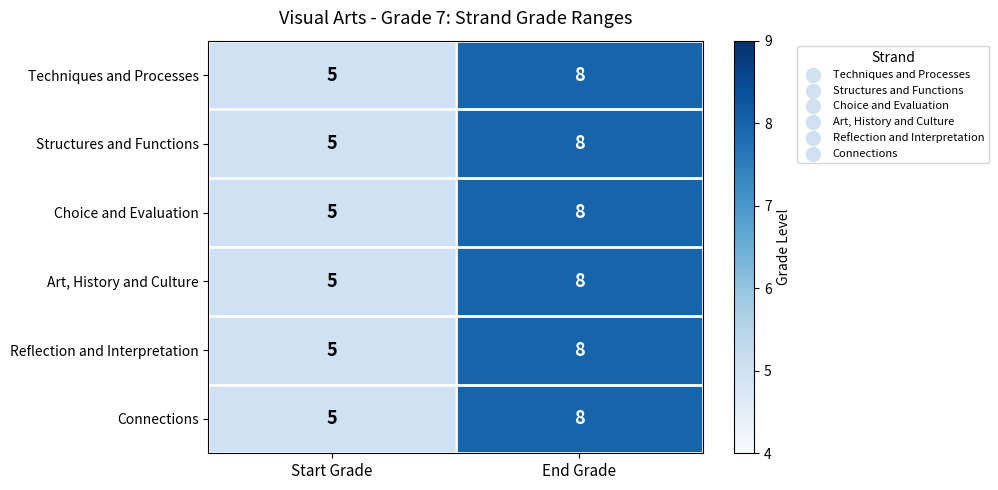

What is the difference between the maximum and minimum values in the Connections series?

3